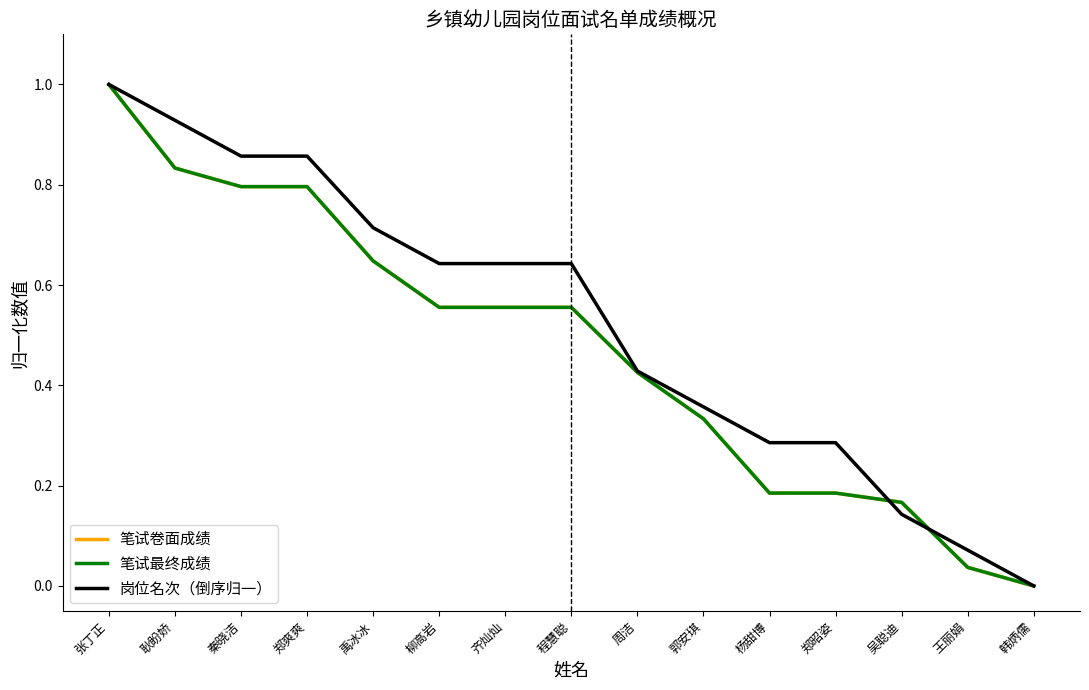

How many values in the 笔试最终成绩 series exceed 0?

14